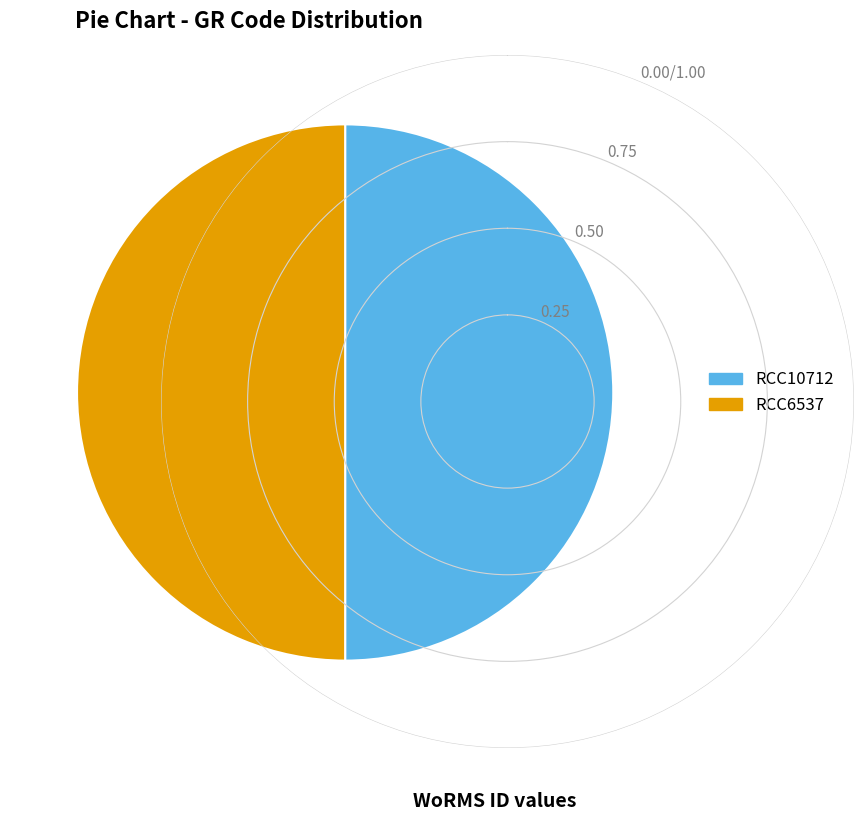

Is it true that RCC6537 is 60% of the pie?

False